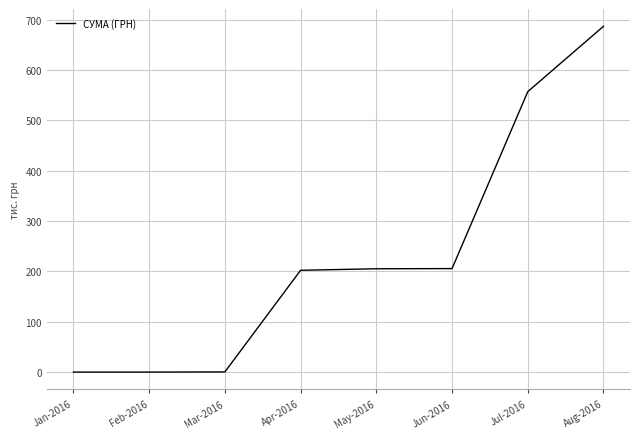

The chart shows a value of 557.1 at Jul-2016. True or false?

True